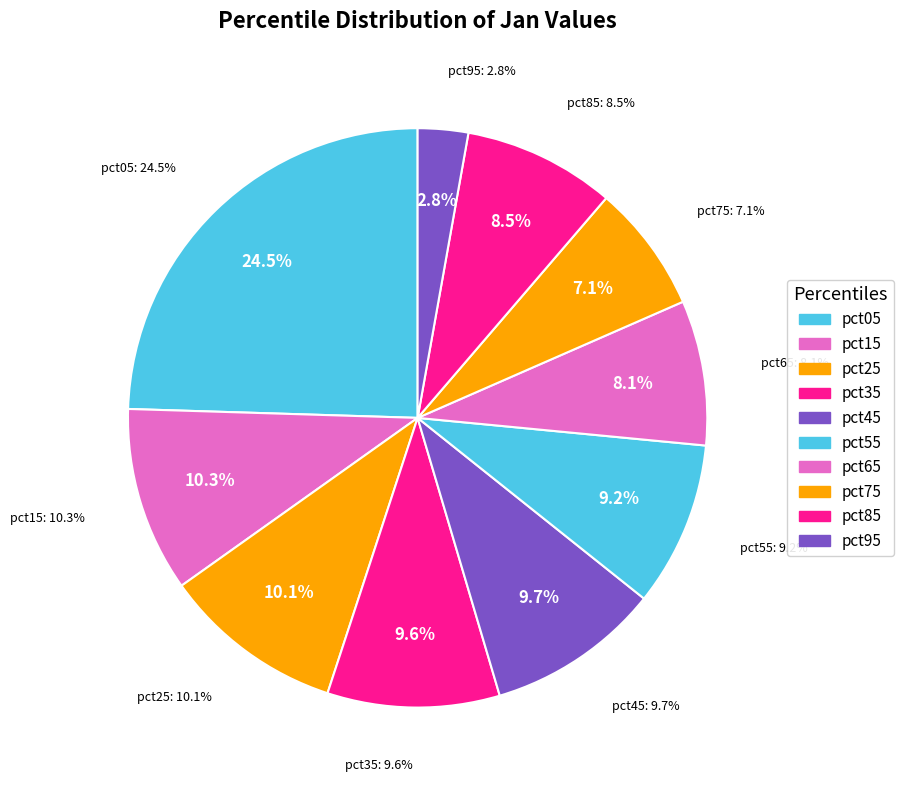

Is there any slice that represents more than half of the pie?

No